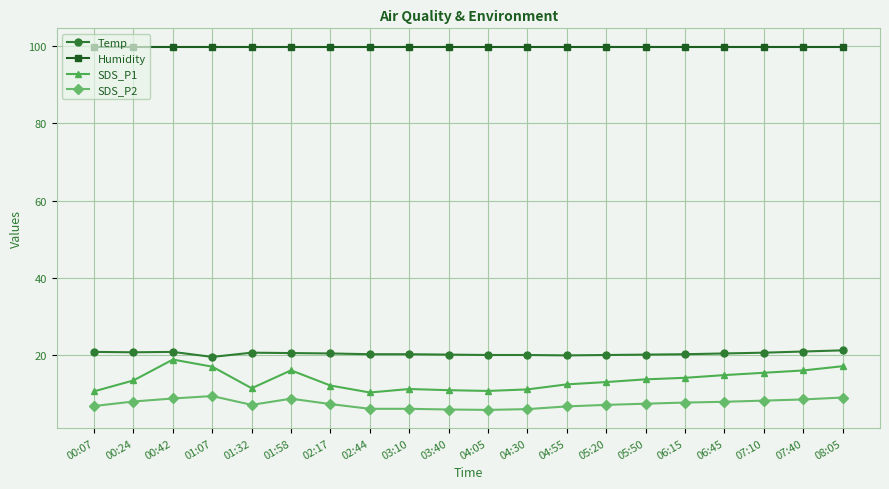

True or false: Temp has a value of 30.1 at 01:07.

False